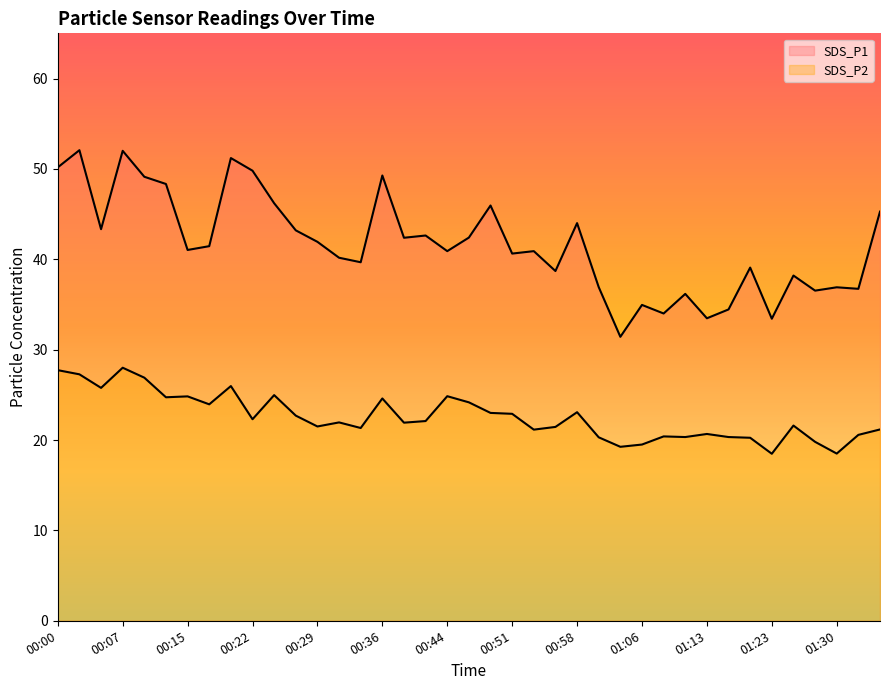

True or false: SDS_P1 has a value of 13.5 at 01:18.

False